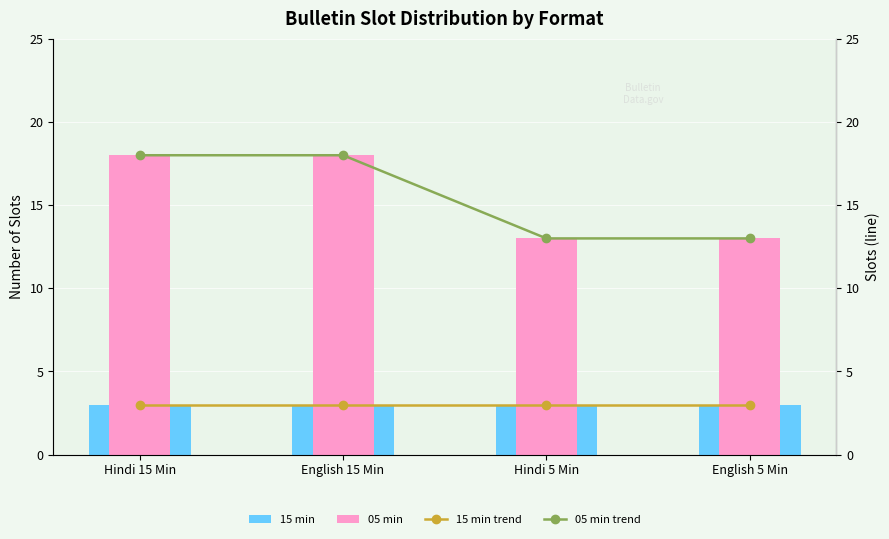

What is the approximate value of 15 min at English 15 Min?

3